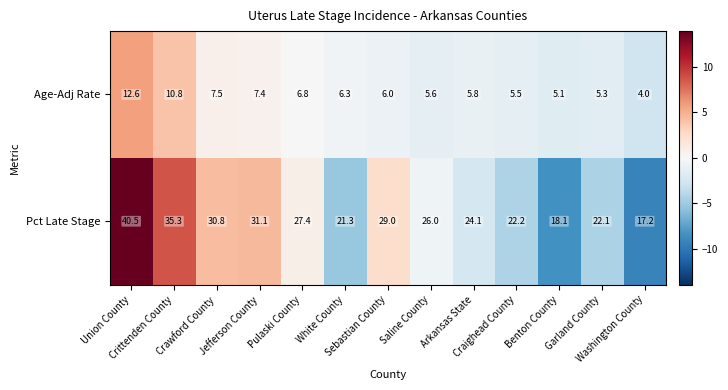

What is the smallest value displayed?

4.0